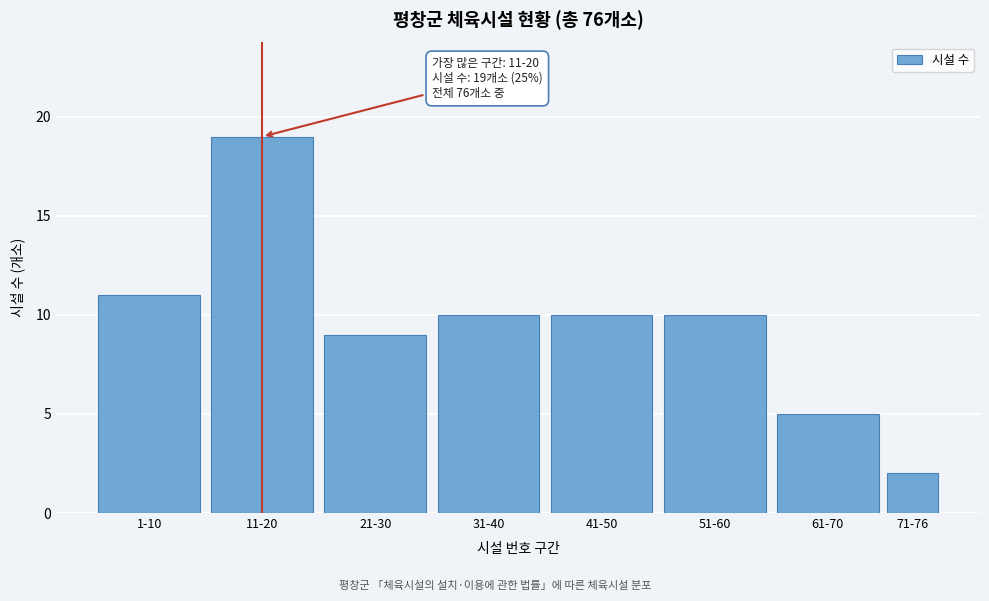

Reading left to right, what are all the values shown in this chart?

11	19	9	10	10	10	5	2